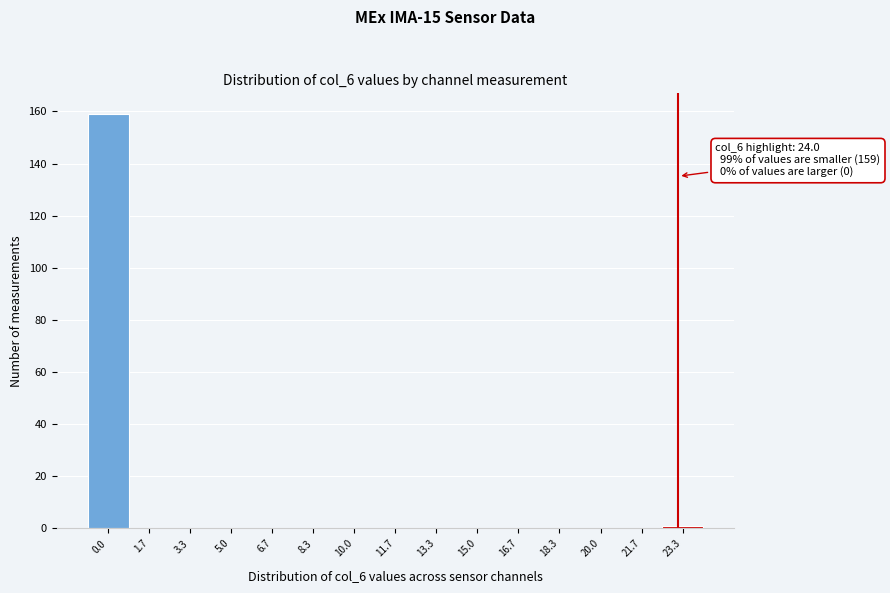

Reading left to right, list all the values displayed in this chart.

0.0=159	1.7=0	3.3=0	5.0=0	6.7=0	8.3=0	10.0=0	11.7=0	13.3=0	15.0=0	16.7=0	18.3=0	20.0=0	21.7=0	23.3=1